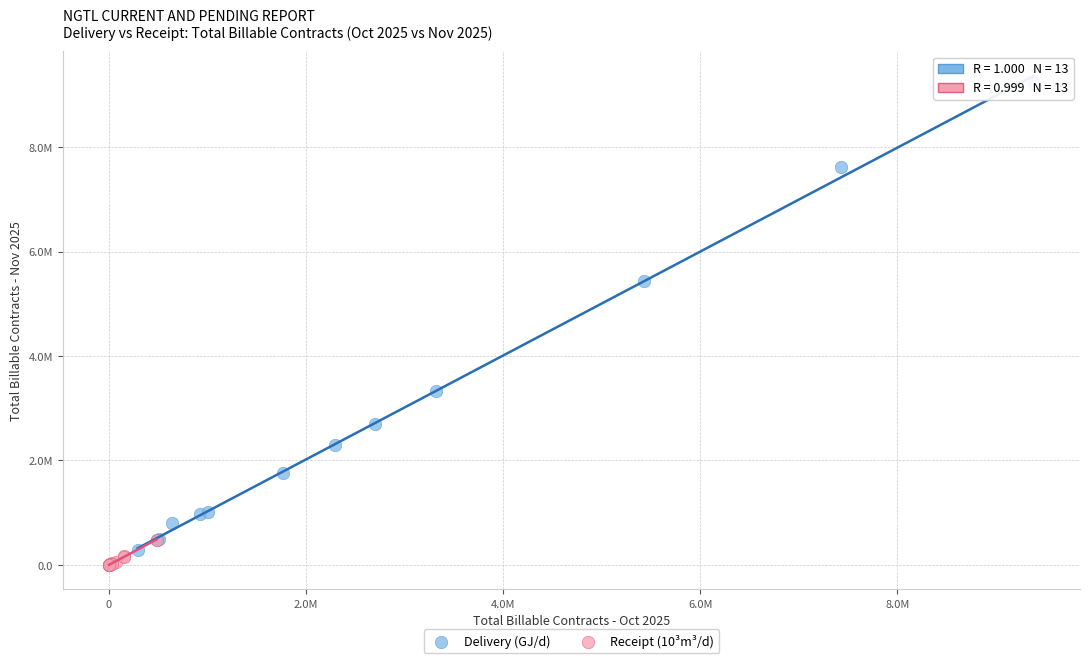

What are all the series names shown in the legend?

Delivery (GJ/d), Receipt (10³m³/d)